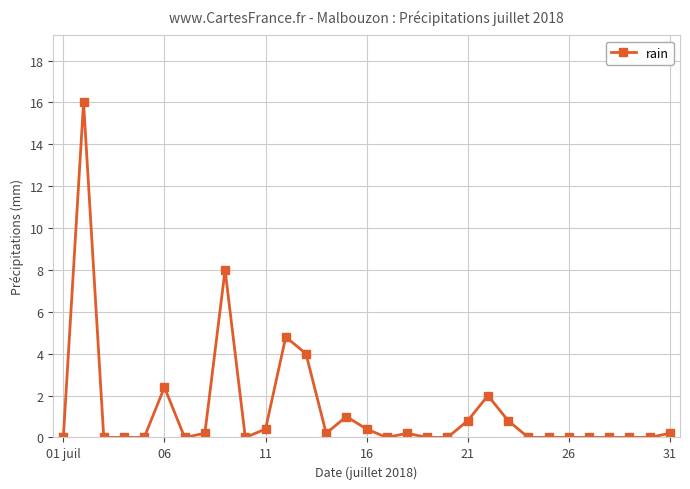

What is the maximum value shown in the chart?

16.0